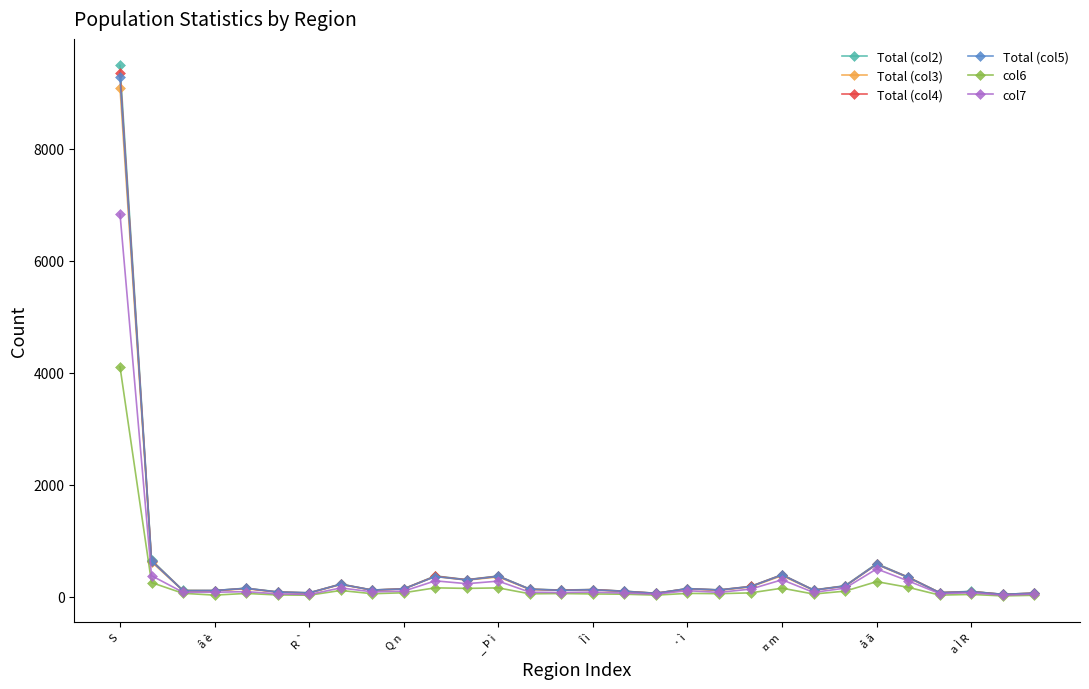

Which series has the widest spread of values?

Total (col2)